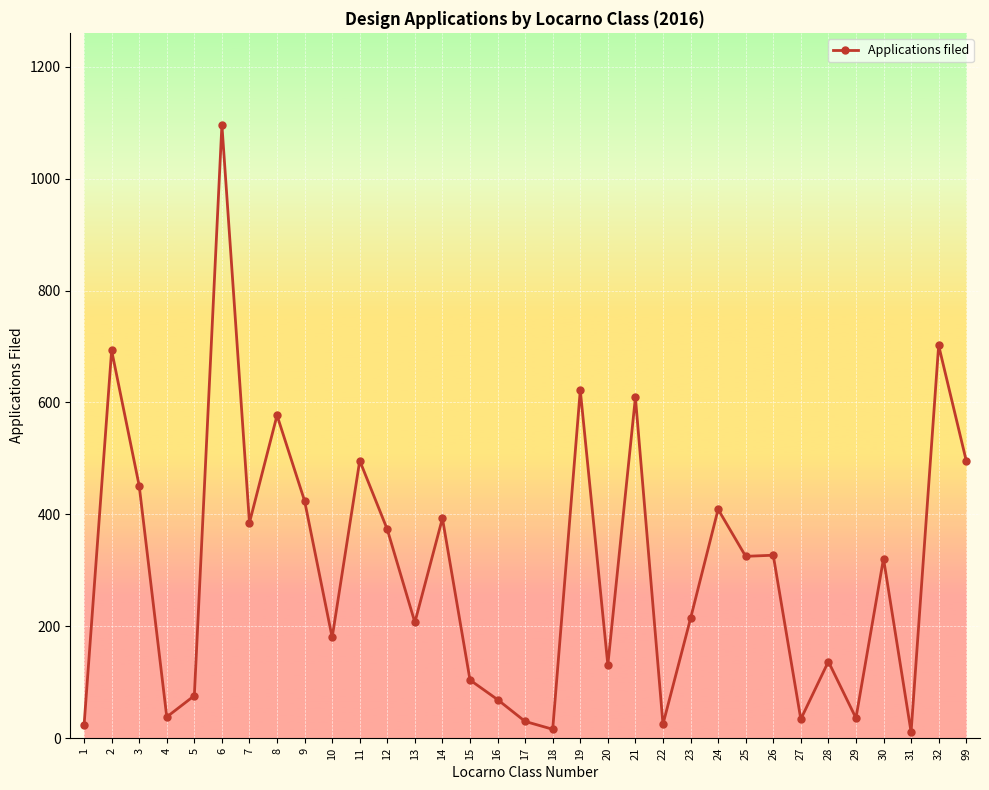

What is the greatest value displayed?

1096